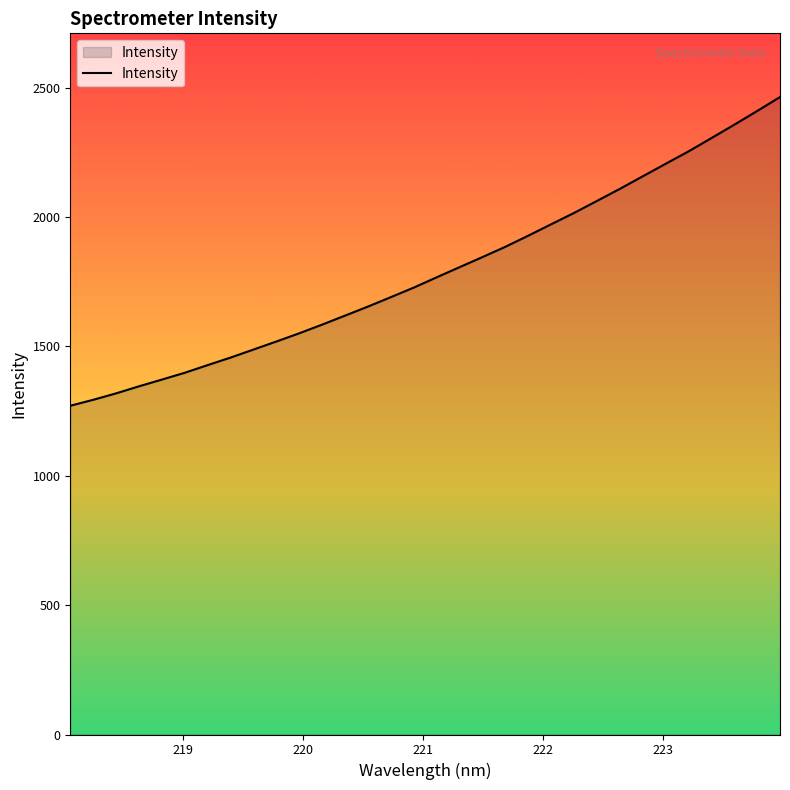

What is the maximum value shown in the chart?

2463.3